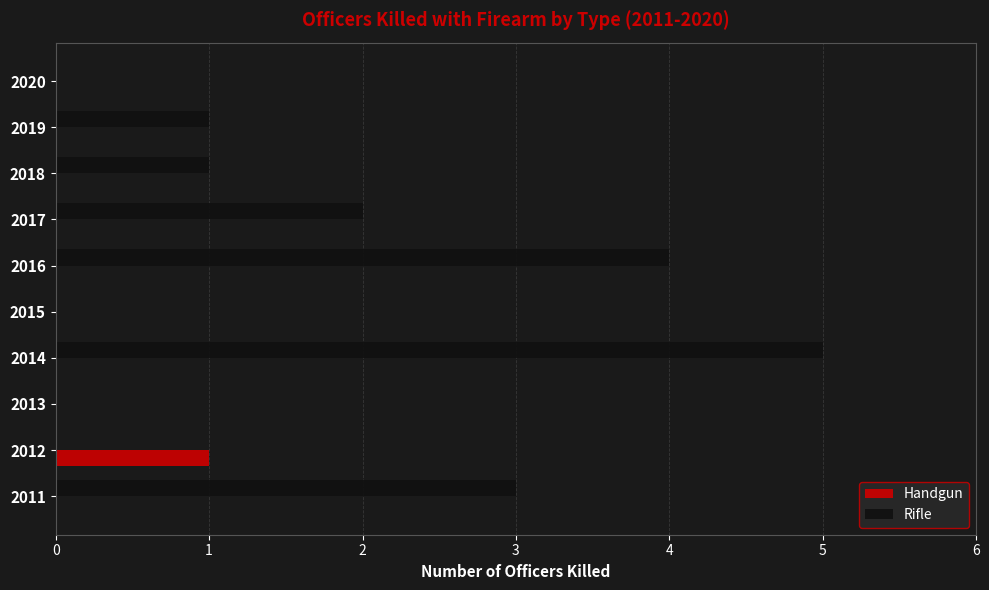

Between 2013 and 2014, which series saw the biggest shift?

Rifle